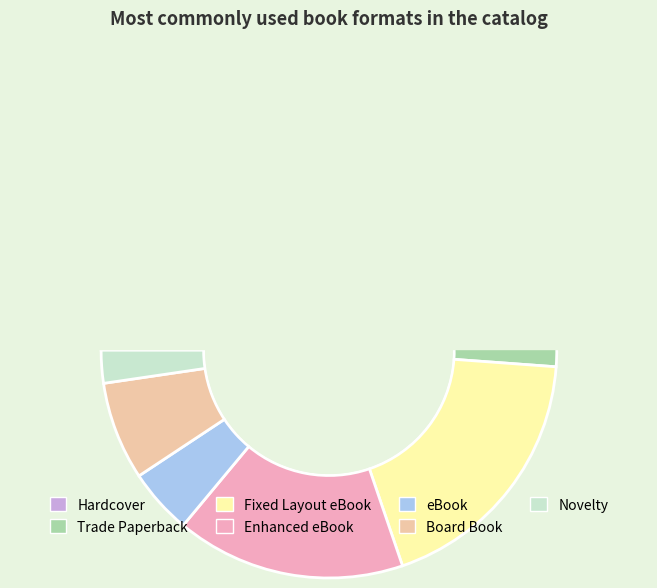

To the nearest percent, what is the average slice percentage?

14%